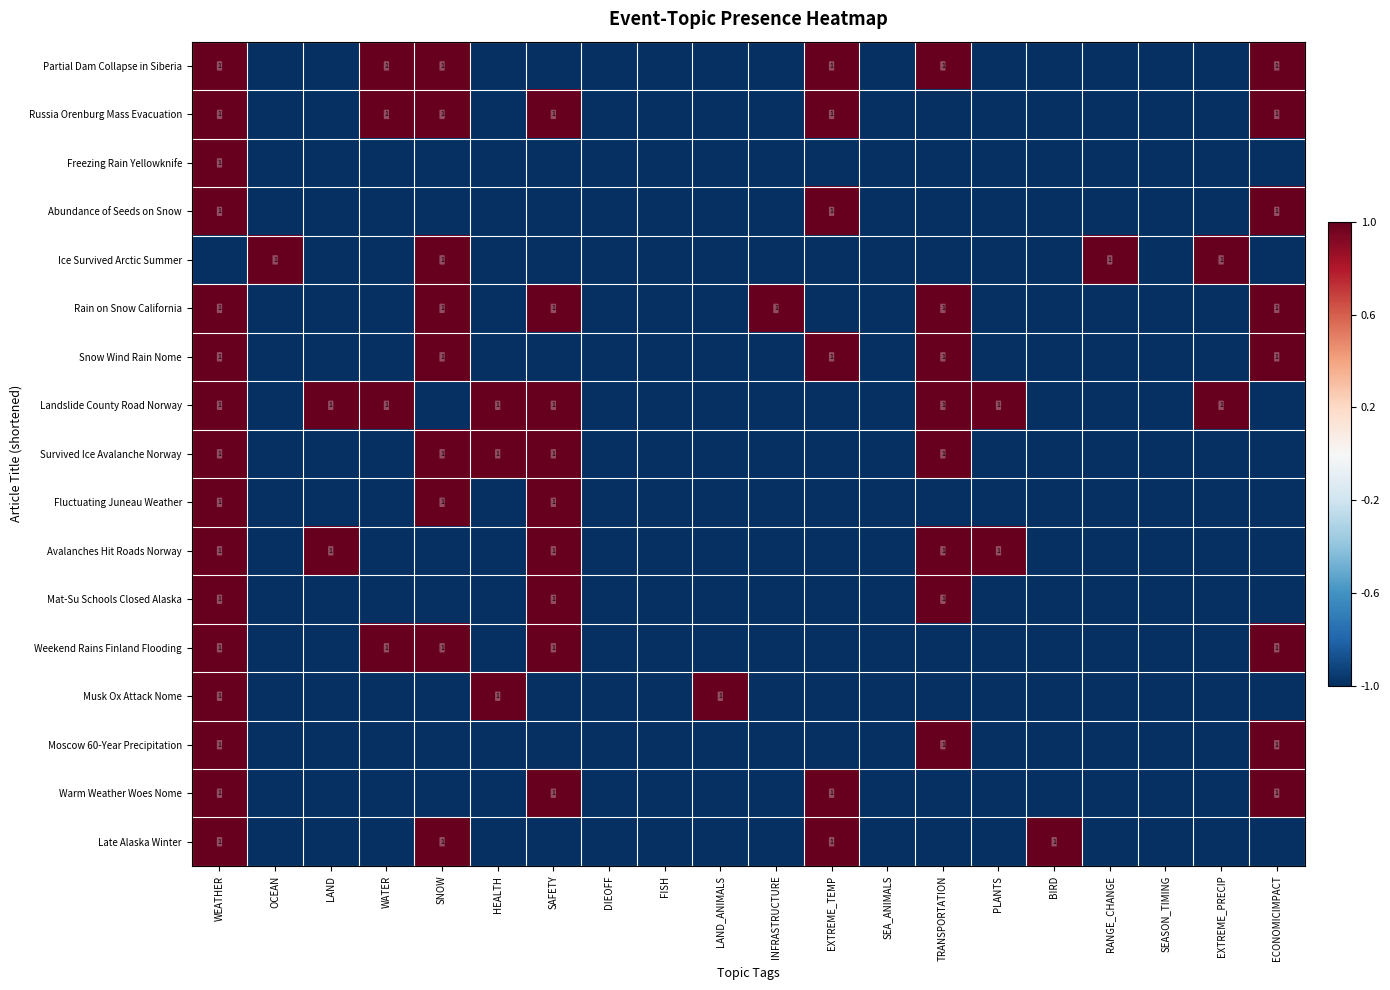

The Landslide County Road Norway series shows 1 at WEATHER. True or false?

True